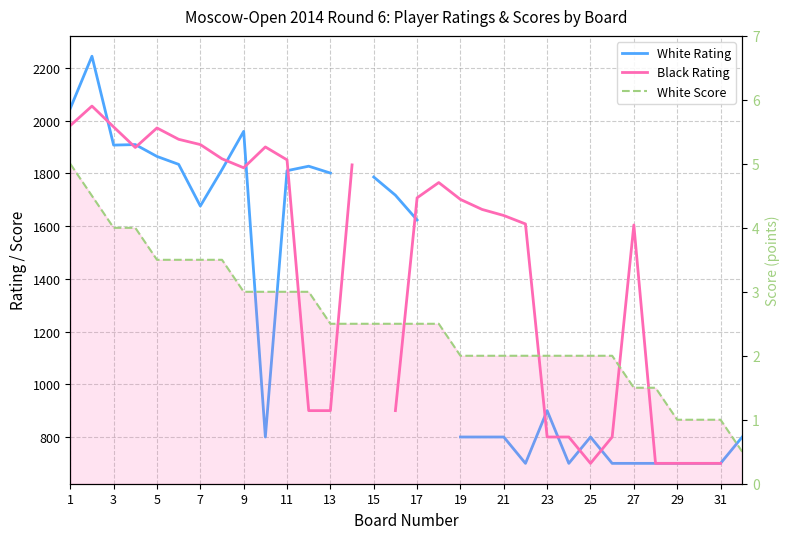

After their last crossing, which series has the higher values: White Rating or Black Rating?

Black Rating